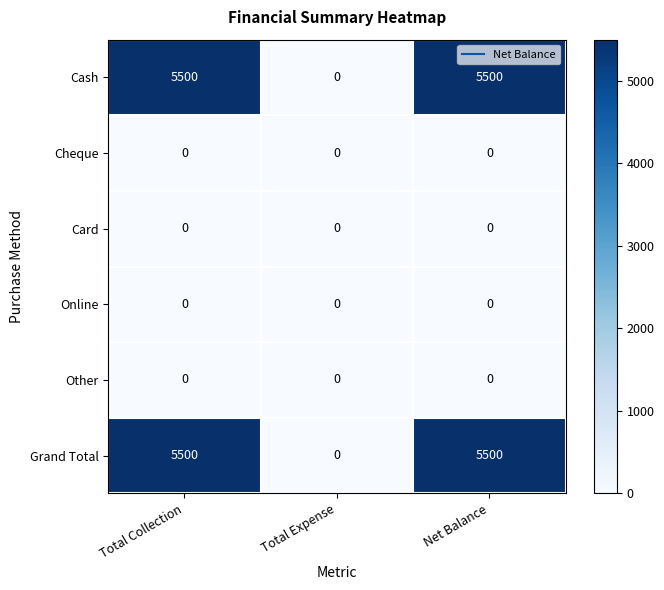

At which label does Grand Total reach its minimum?

Total Expense